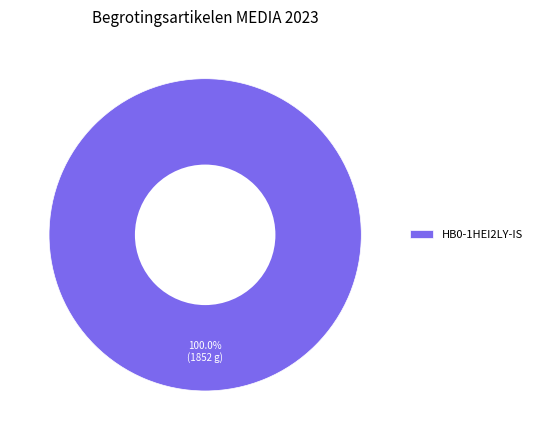

Is there a majority slice in this chart?

Yes